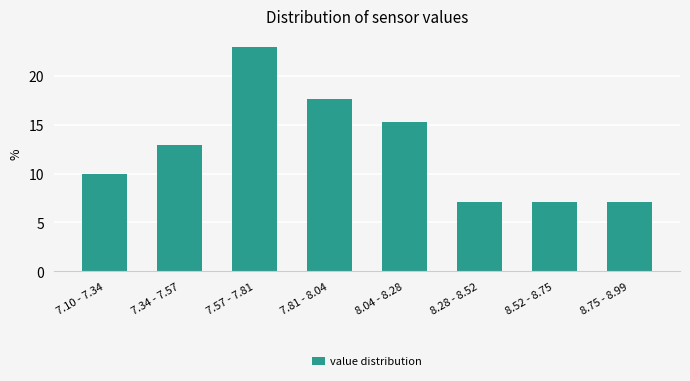

Reading right to left, extract all data points from this chart.

8.75 - 8.99=7.1	8.52 - 8.75=7.1	8.28 - 8.52=7.1	8.04 - 8.28=15.3	7.81 - 8.04=17.6	7.57 - 7.81=22.9	7.34 - 7.57=12.9	7.10 - 7.34=10.0